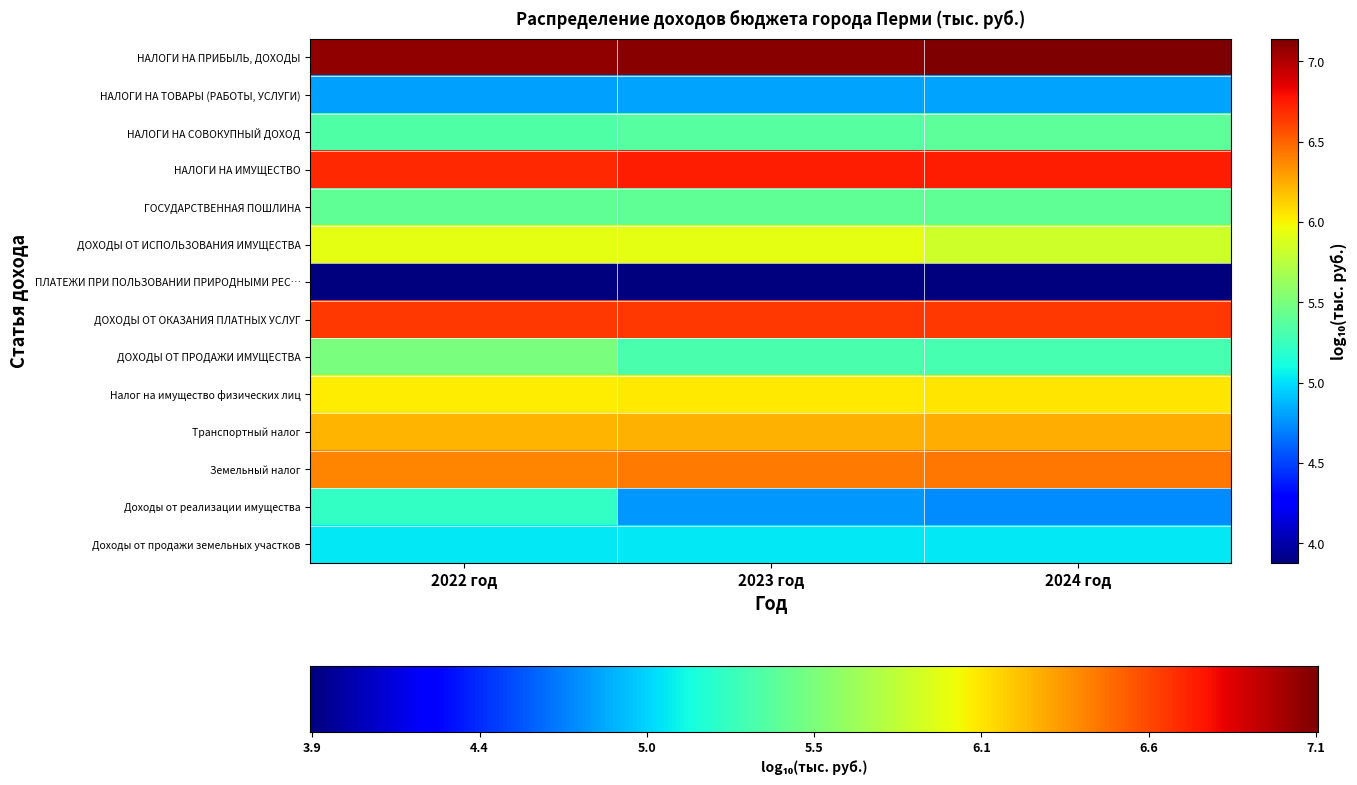

At how many categories does at least one series exceed 5?

3